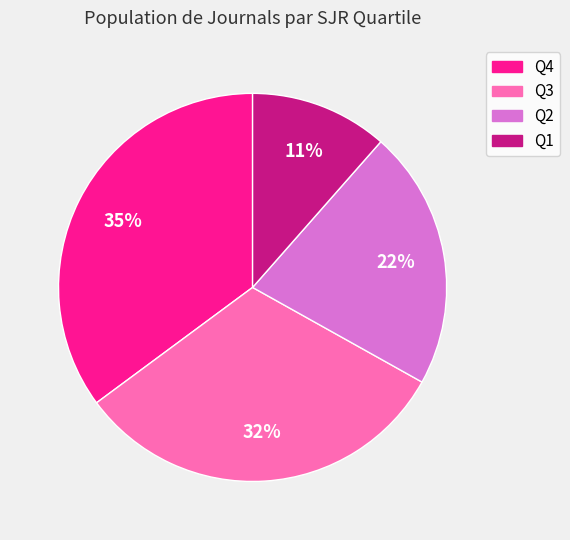

Is it true that Q1 is 21% of the pie?

False